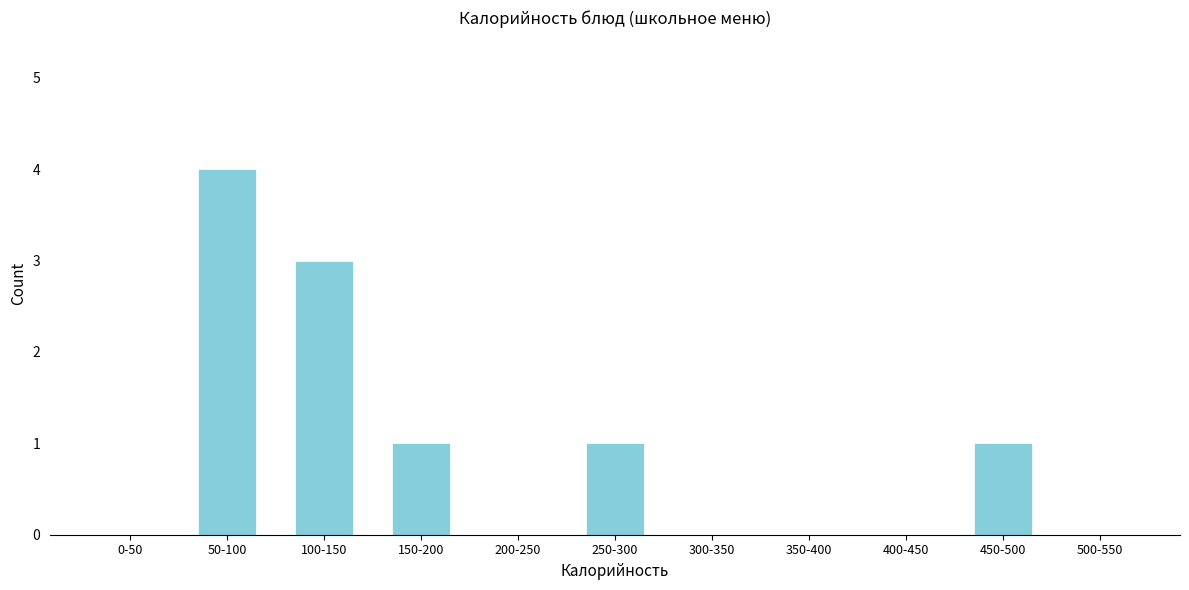

Reading right to left, transcribe all the data shown in this chart.

500-550=0	450-500=1	400-450=0	350-400=0	300-350=0	250-300=1	200-250=0	150-200=1	100-150=3	50-100=4	0-50=0